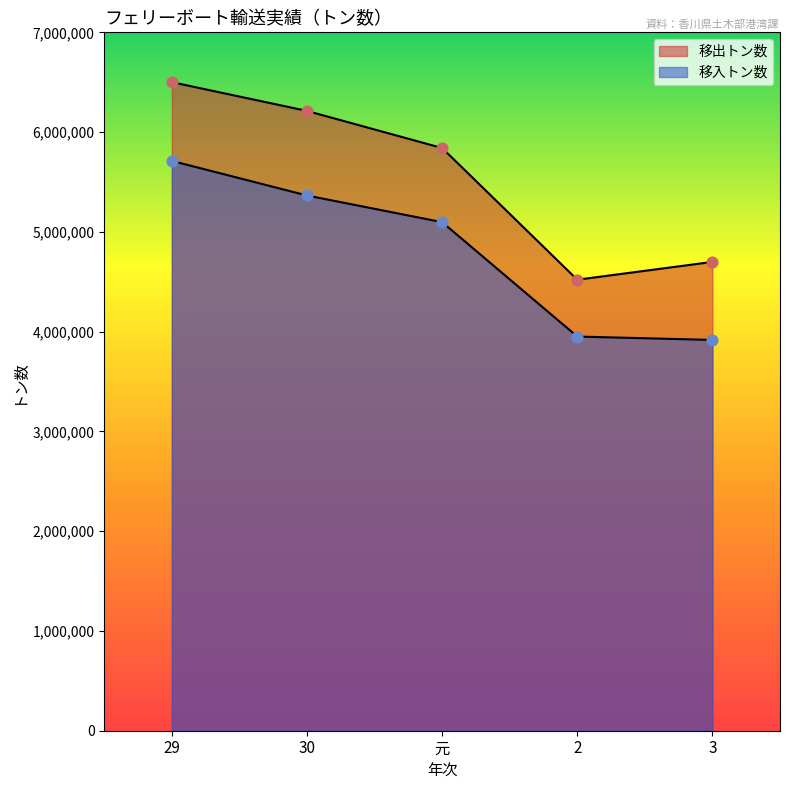

Which series has the widest spread of Y values?

移出トン数